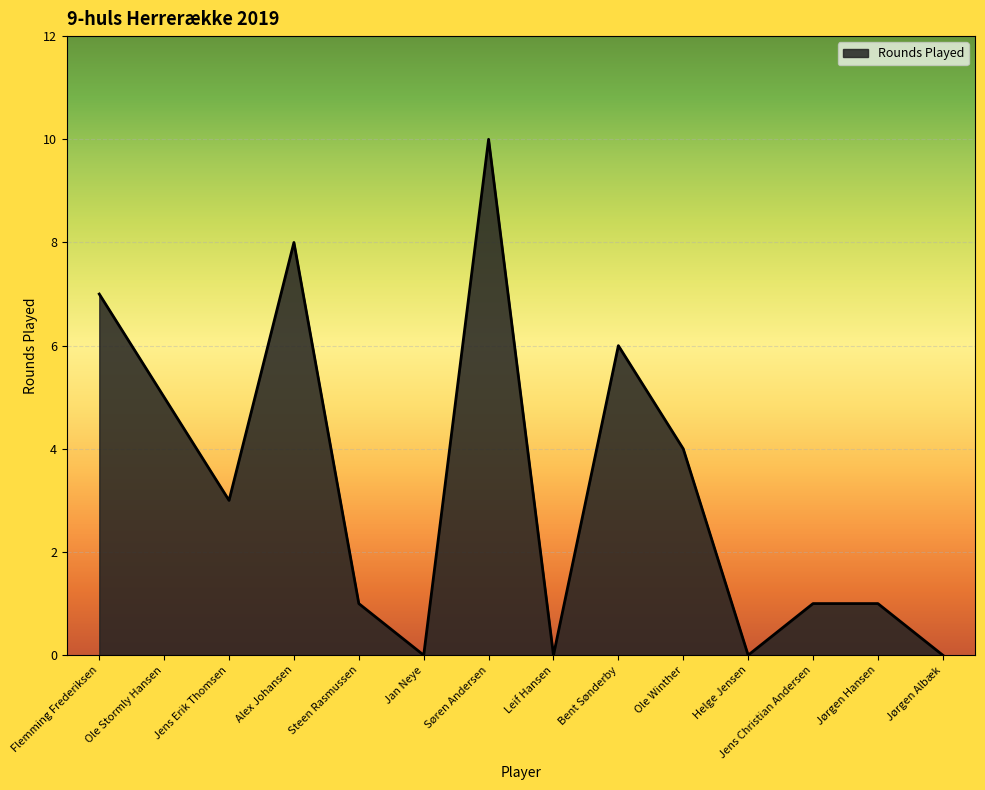

Reading left to right, what are all the values shown in this chart?

Flemming Frederiksen=7	Ole Stormly Hansen=5	Jens Erik Thomsen=3	Alex Johansen=8	Steen Rasmussen=1	Jan Neye=0	Søren Andersen=10	Leif Hansen=0	Bent Sønderby=6	Ole Winther=4	Helge Jensen=0	Jens Christian Andersen=1	Jørgen Hansen=1	Jørgen Albæk=0